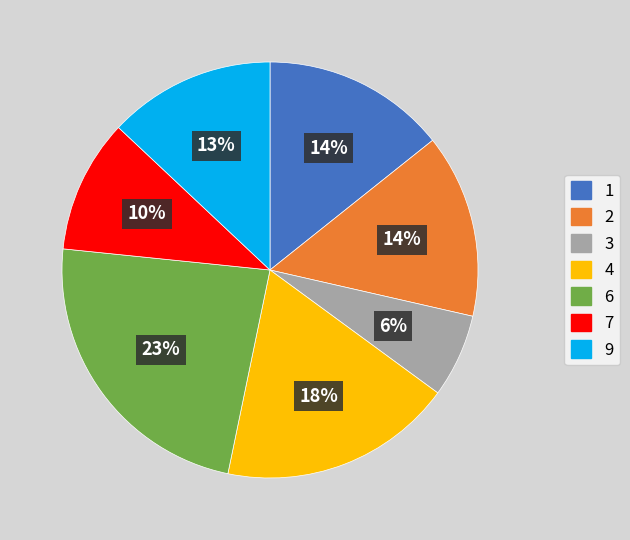

Does any single category account for the majority?

No